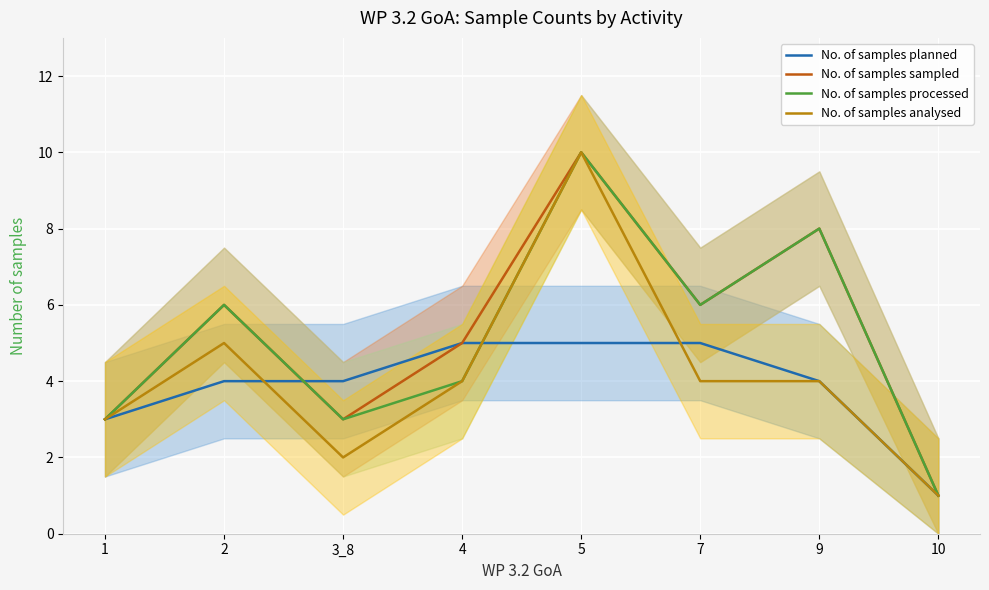

Rank the categories by No. of samples analysed value from lowest to highest.

10, 3_8, 1, 4, 7, 9, 2, 5